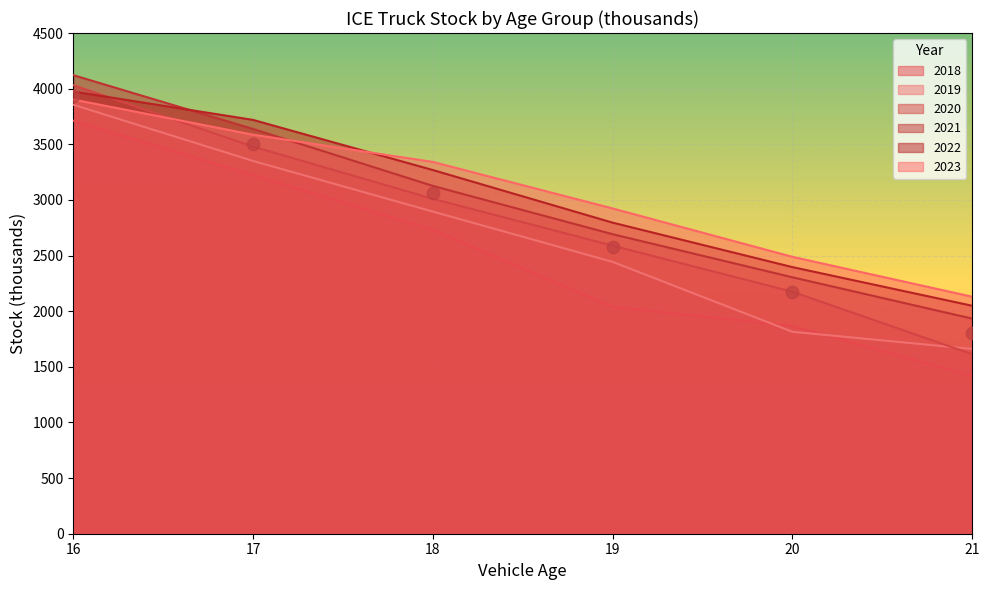

What is the total value across all series at 21?

10803.3